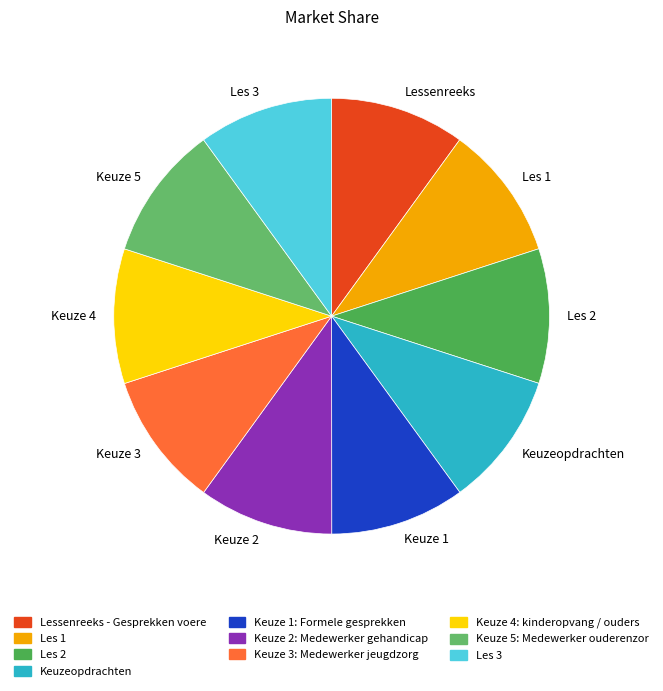

How many slices are in this pie chart?

10